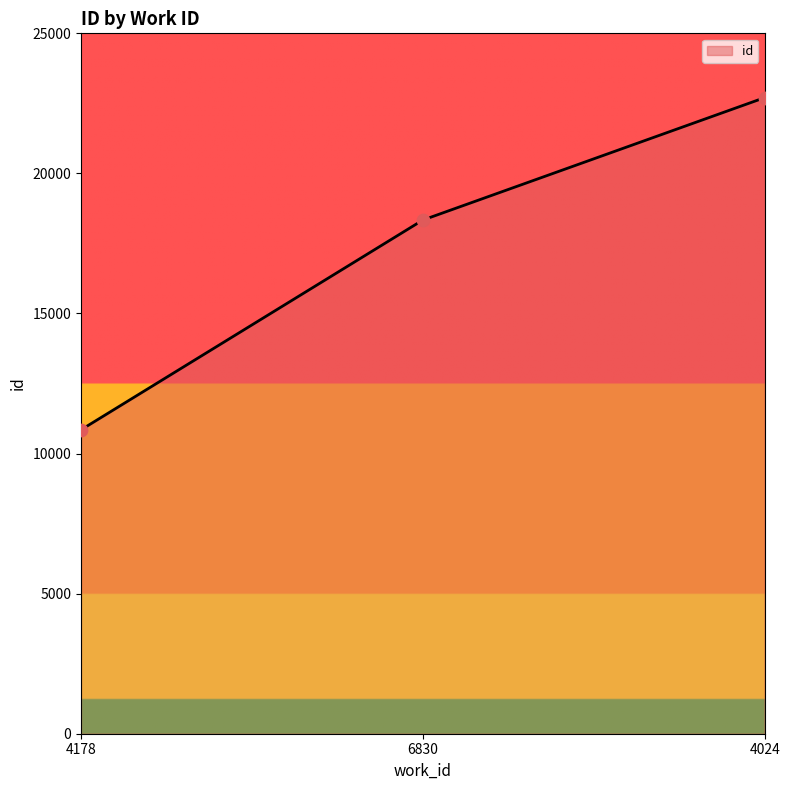

Approximately how many times larger is the value at 4178 compared to 6830?

0.6